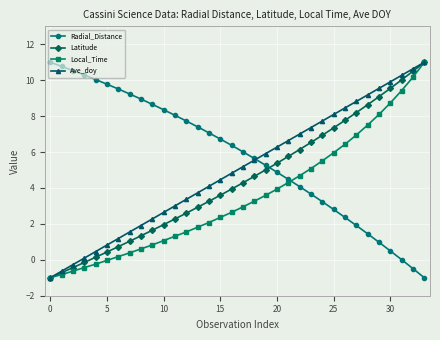

What is the minimum value shown in the chart?

-1.0